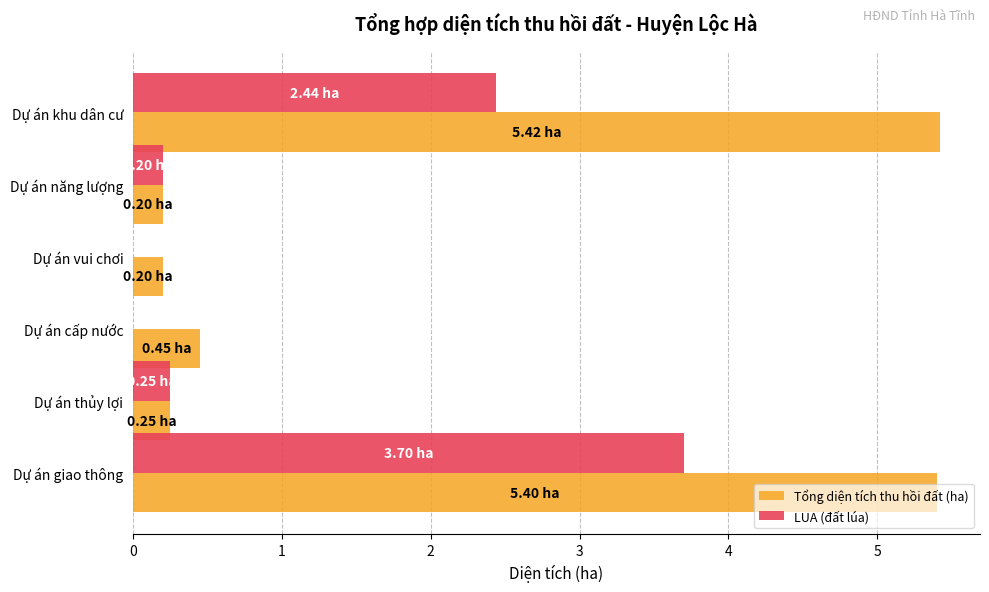

Where is Tổng diện tích thu hồi đất (ha) nearest to the value 2?

Dự án cấp nước